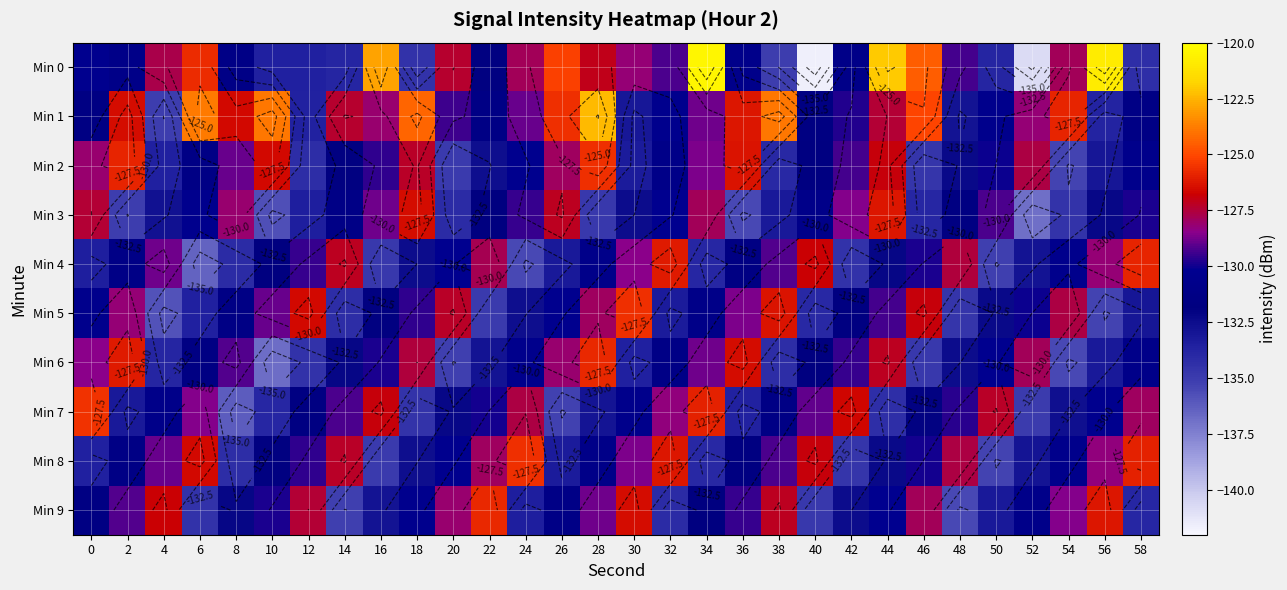

Where does the Min 0 series first go above -129?

4